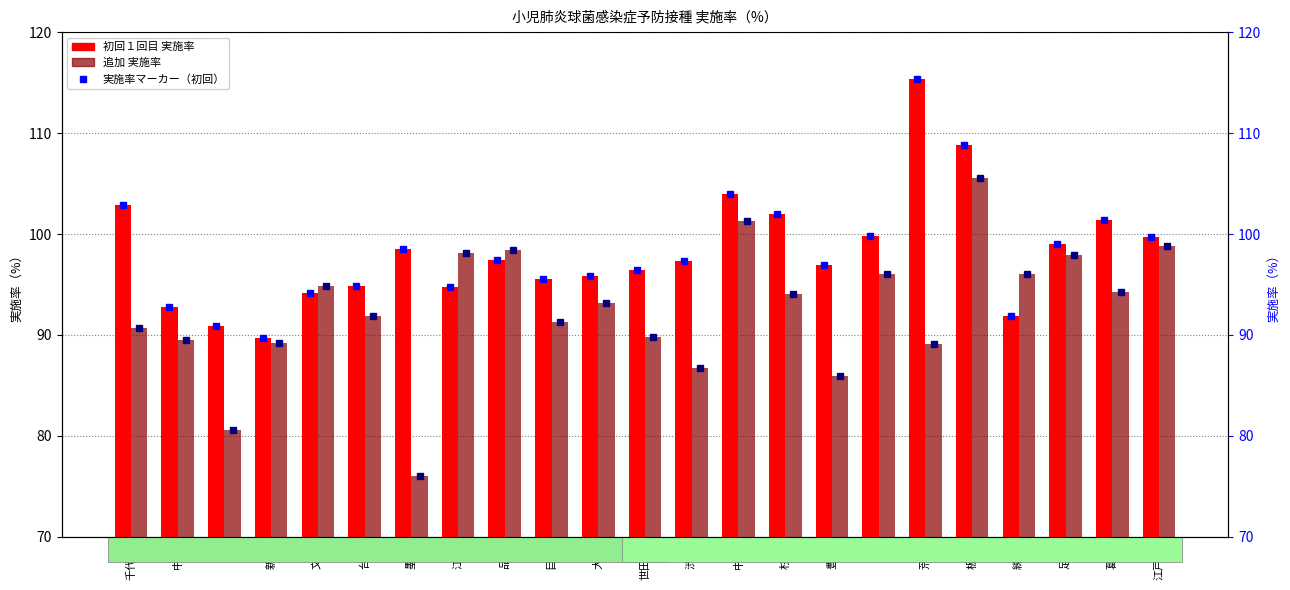

What is the total value across all series at 渋谷?

184.1